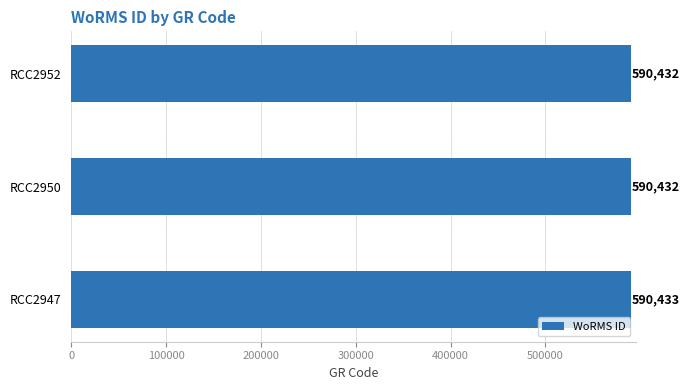

What is the average value?

590432